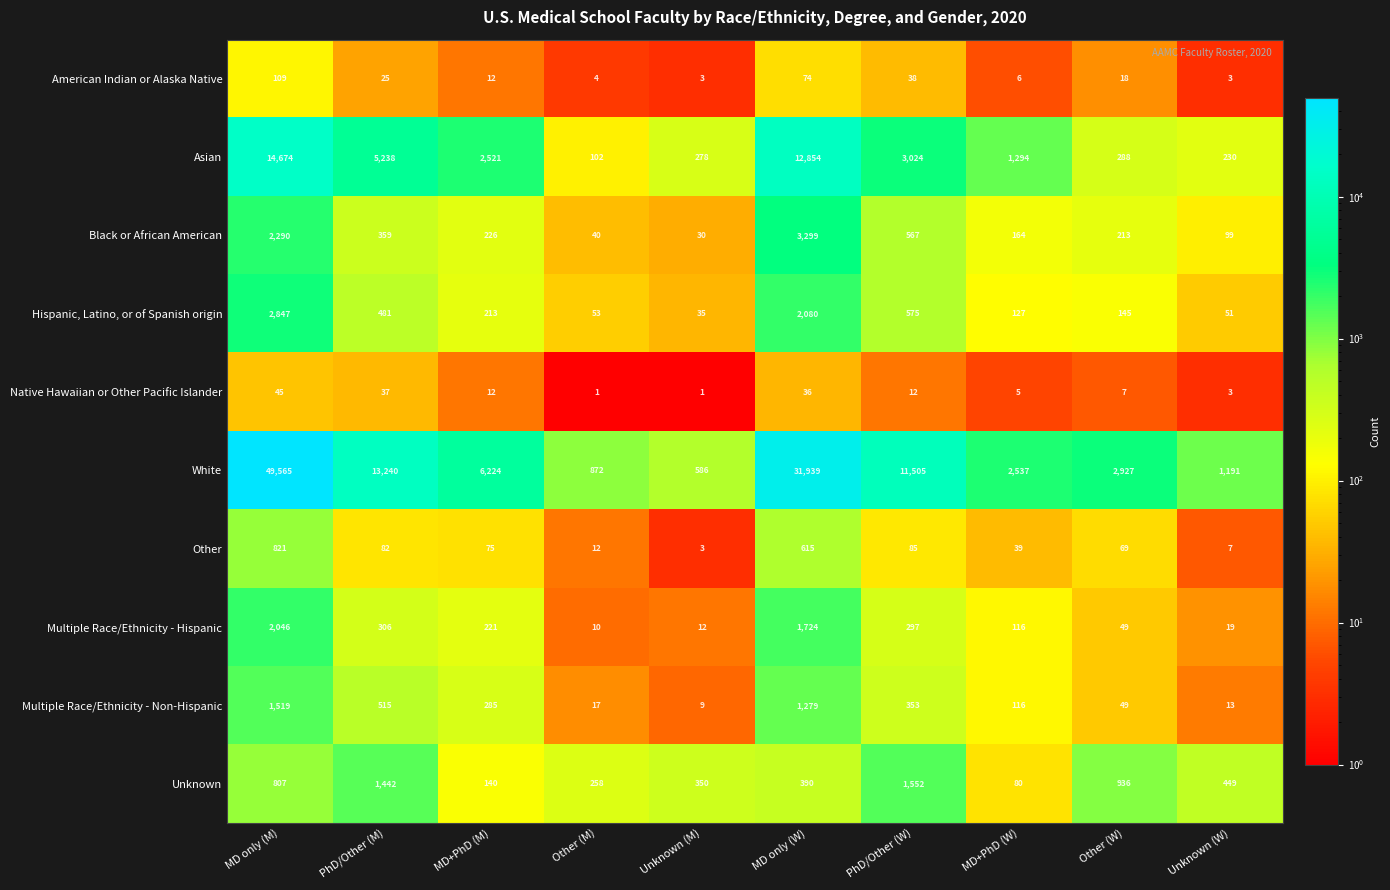

What is the spread (max minus min) of values at Other (W)?

2920